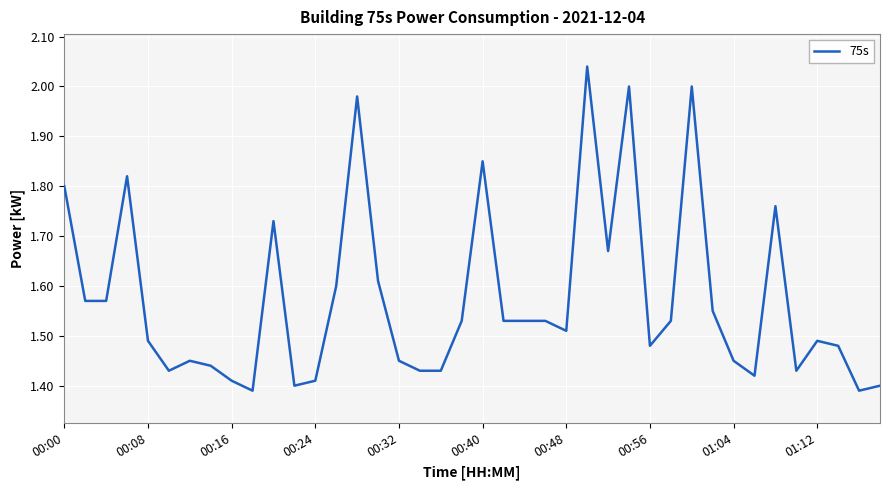

What is the difference between the maximum and minimum values?

0.7